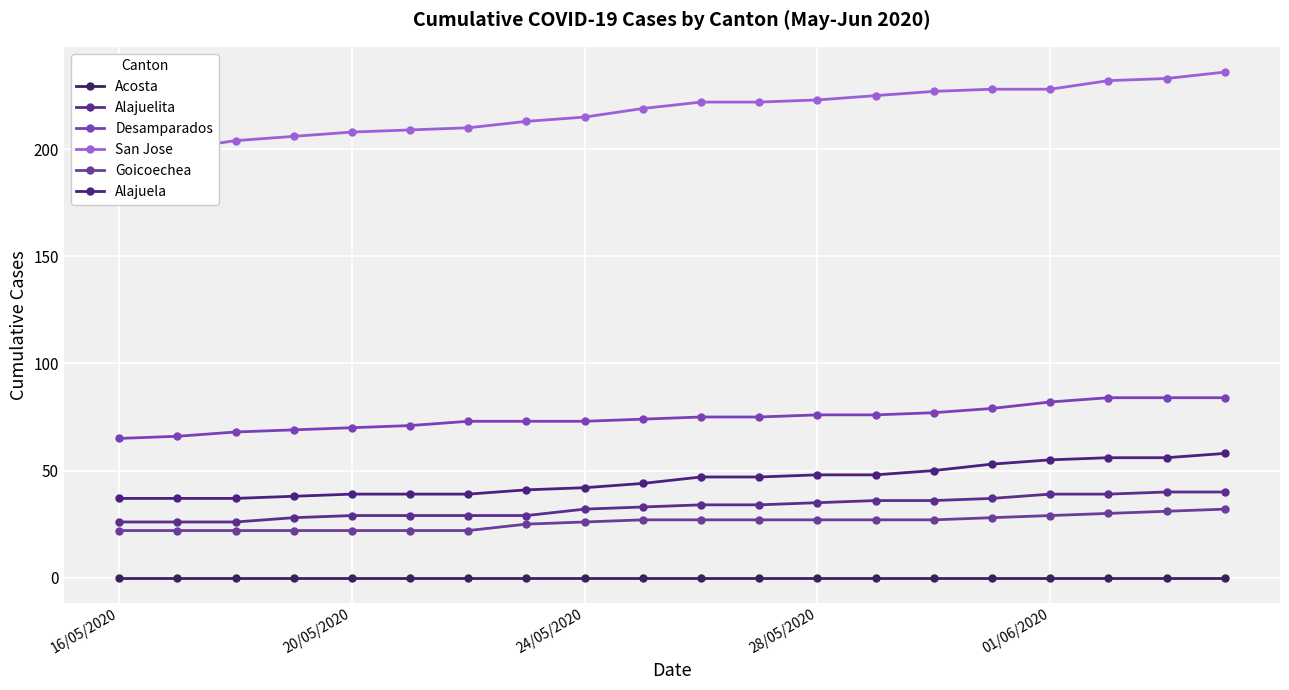

How many values in the Goicoechea series are below 27?

9